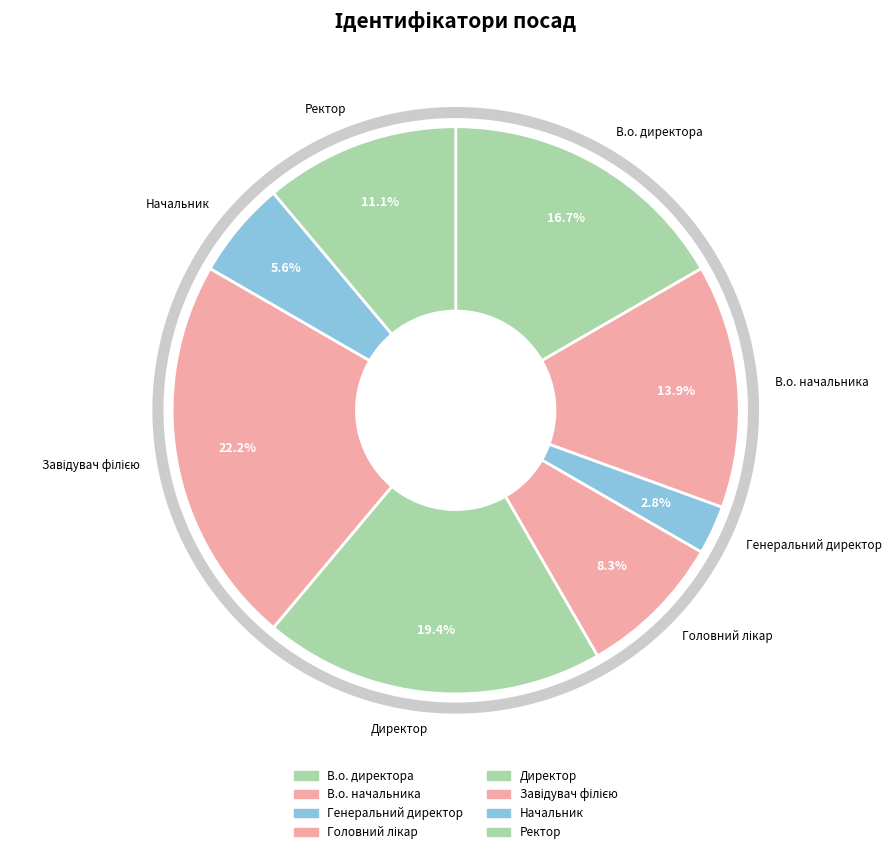

How many segments does this pie chart have?

8